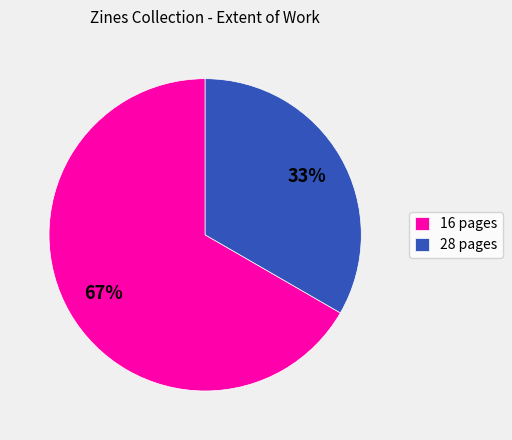

Which slice represents more than half of the pie?

16 pages